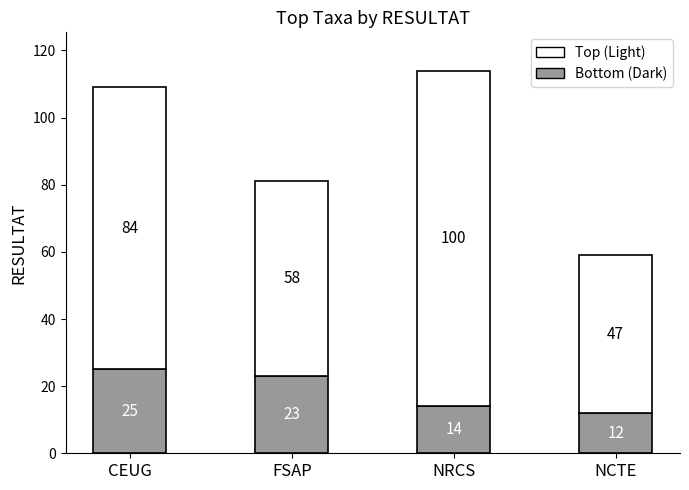

Reading left to right, what are the values for Bottom (Dark)?

25	23	14	12